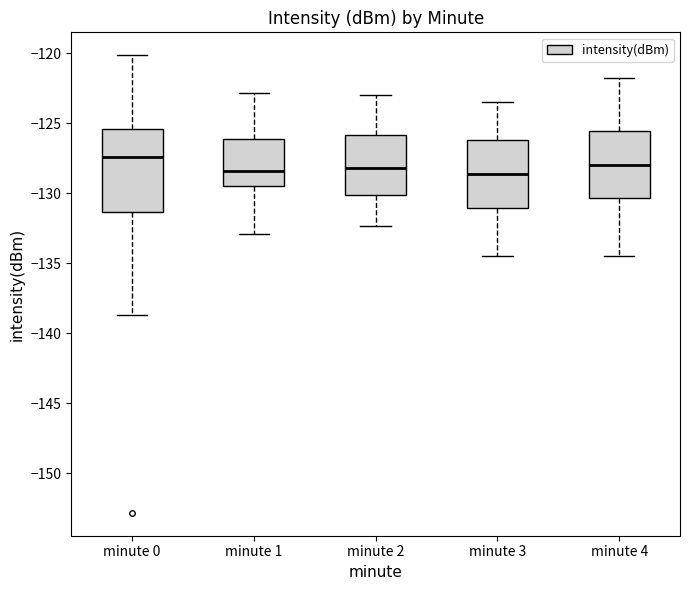

Reading left to right, transcribe this box plot: for each box, give where its median line is, the range the box spans, and where its two whiskers end, as read against the y-axis. The values are not printed on the chart, so give them approximately, as read against the axis.

minute 0: median -127.5, box -131.5 to -125.5, whiskers -138.5 to -120.0
minute 1: median -128.5, box -129.5 to -126.0, whiskers -133.0 to -123.0
minute 2: median -128.0, box -130.0 to -126.0, whiskers -132.5 to -123.0
minute 3: median -128.5, box -131.0 to -126.0, whiskers -134.5 to -123.5
minute 4: median -128.0, box -130.5 to -125.5, whiskers -134.5 to -122.0